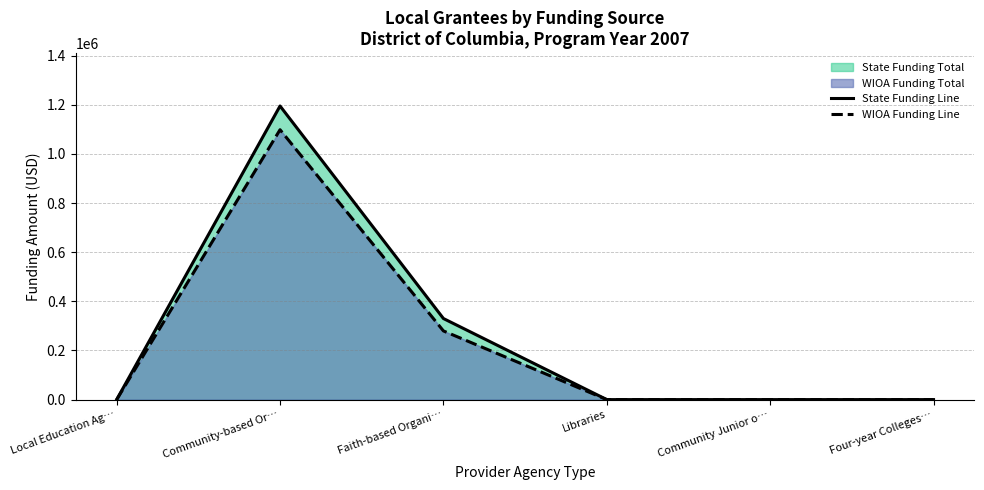

The value of WIOA Funding Line at Faith-based Organi… is 279513. True or false?

True